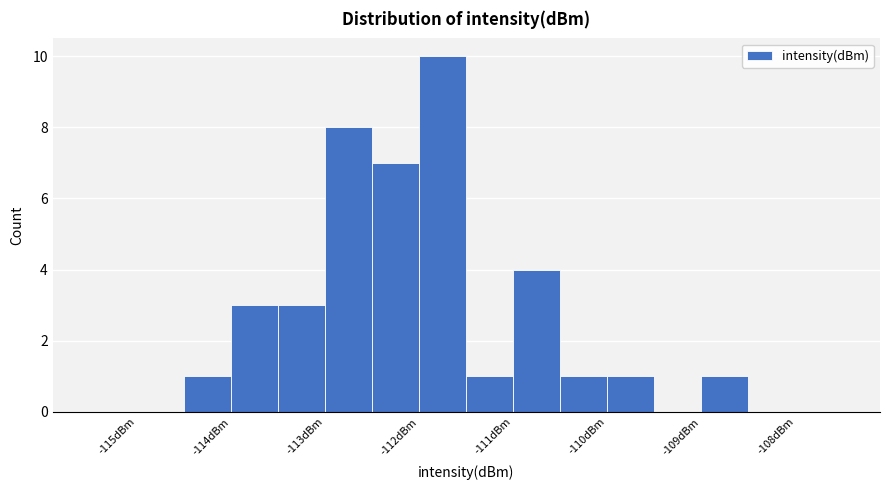

Reading left to right, list every bar in this chart as the range it spans on the x-axis followed by its height. The values are not printed on the chart, so give them approximately, as read against the axis.

-115.5 to -115.0: 0
-115.0 to -114.5: 0
-114.5 to -114.0: 1
-114.0 to -113.5: 3
-113.5 to -113.0: 3
-113.0 to -112.5: 8
-112.5 to -112.0: 7
-112.0 to -111.5: 10
-111.5 to -111.0: 1
-111.0 to -110.5: 4
-110.5 to -110.0: 1
-110.0 to -109.5: 1
-109.5 to -109.0: 0
-109.0 to -108.5: 1
-108.5 to -108.0: 0
-108.0 to -107.5: 0